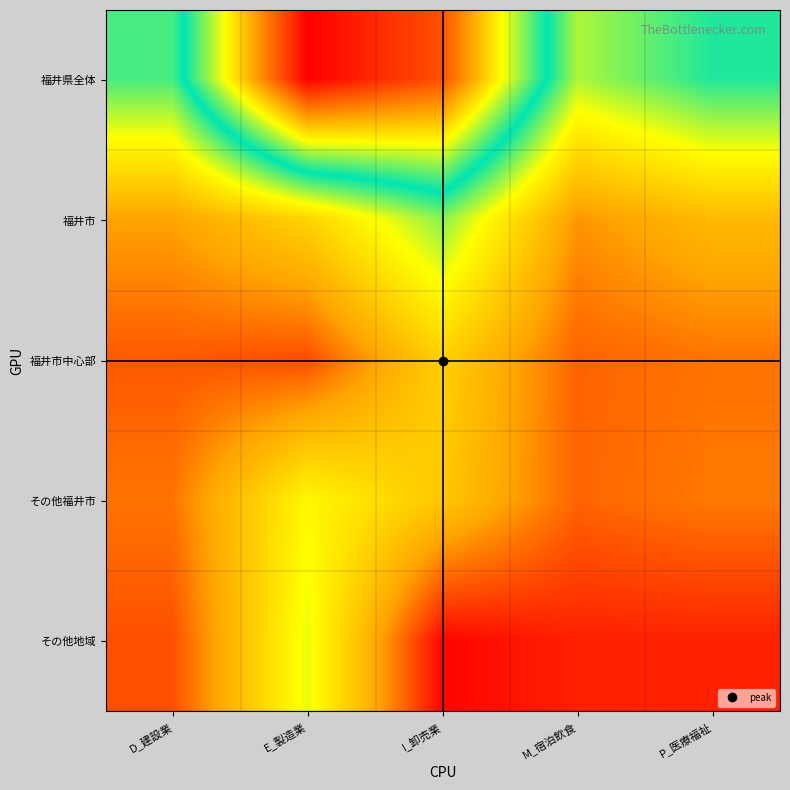

How many series are shown in this chart?

5